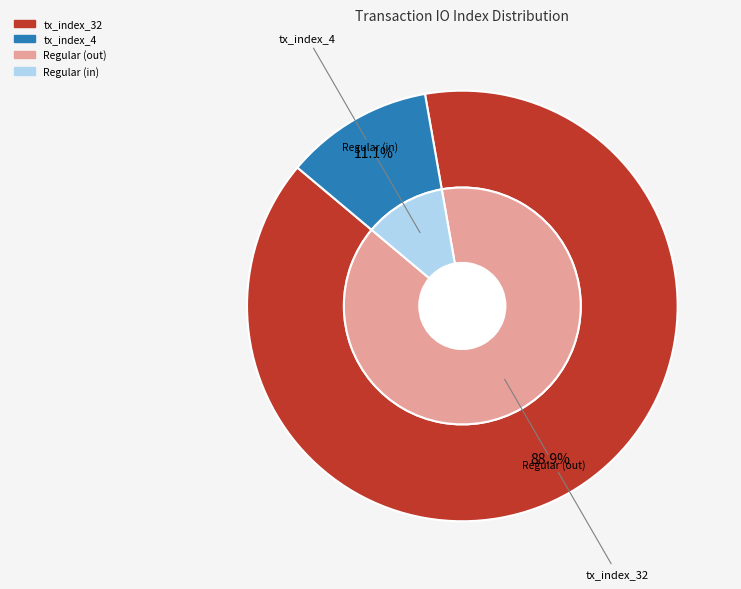

Which slice is the largest?

tx_index_32